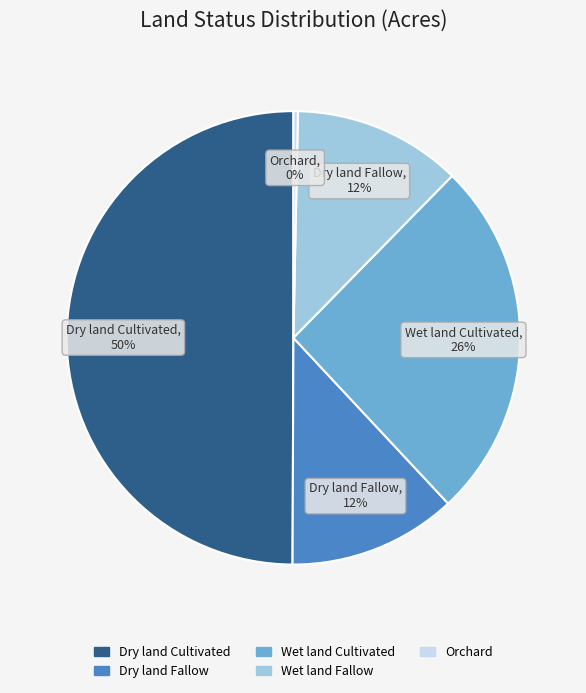

Is the sum of Wet land Fallow and Dry land Cultivated greater than half?

Yes